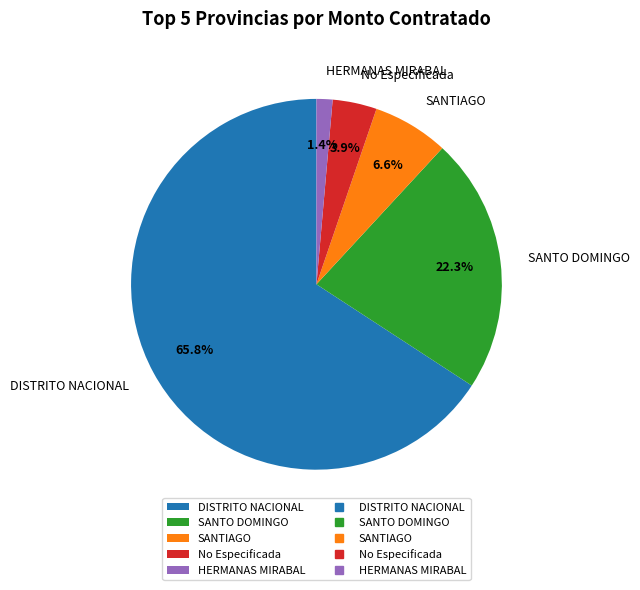

Count the number of slices in the pie.

5